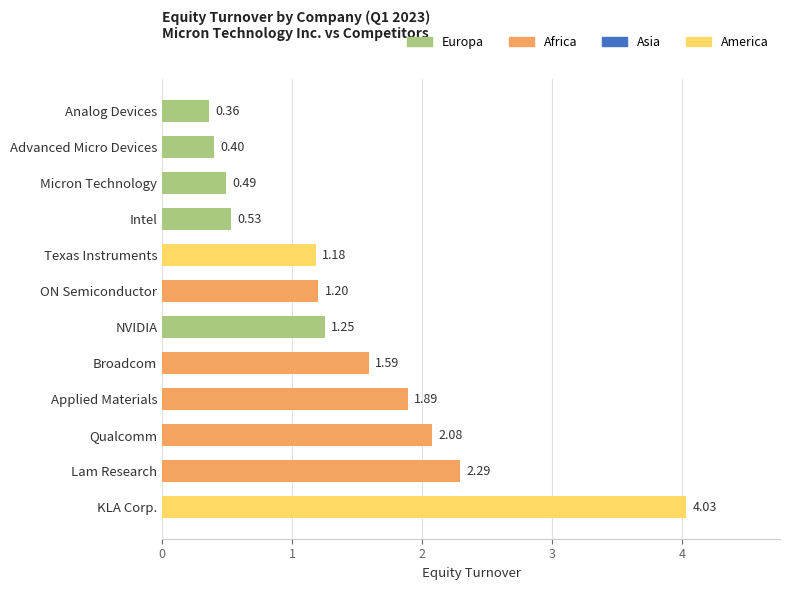

Which label corresponds to the largest value in the chart?

KLA Corp.